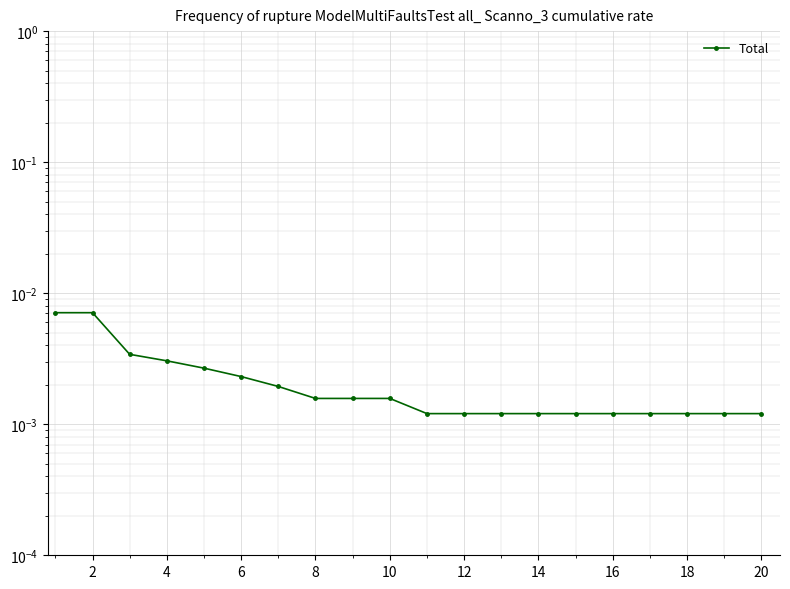

Is it true that the value at 14 is 0.0?

False